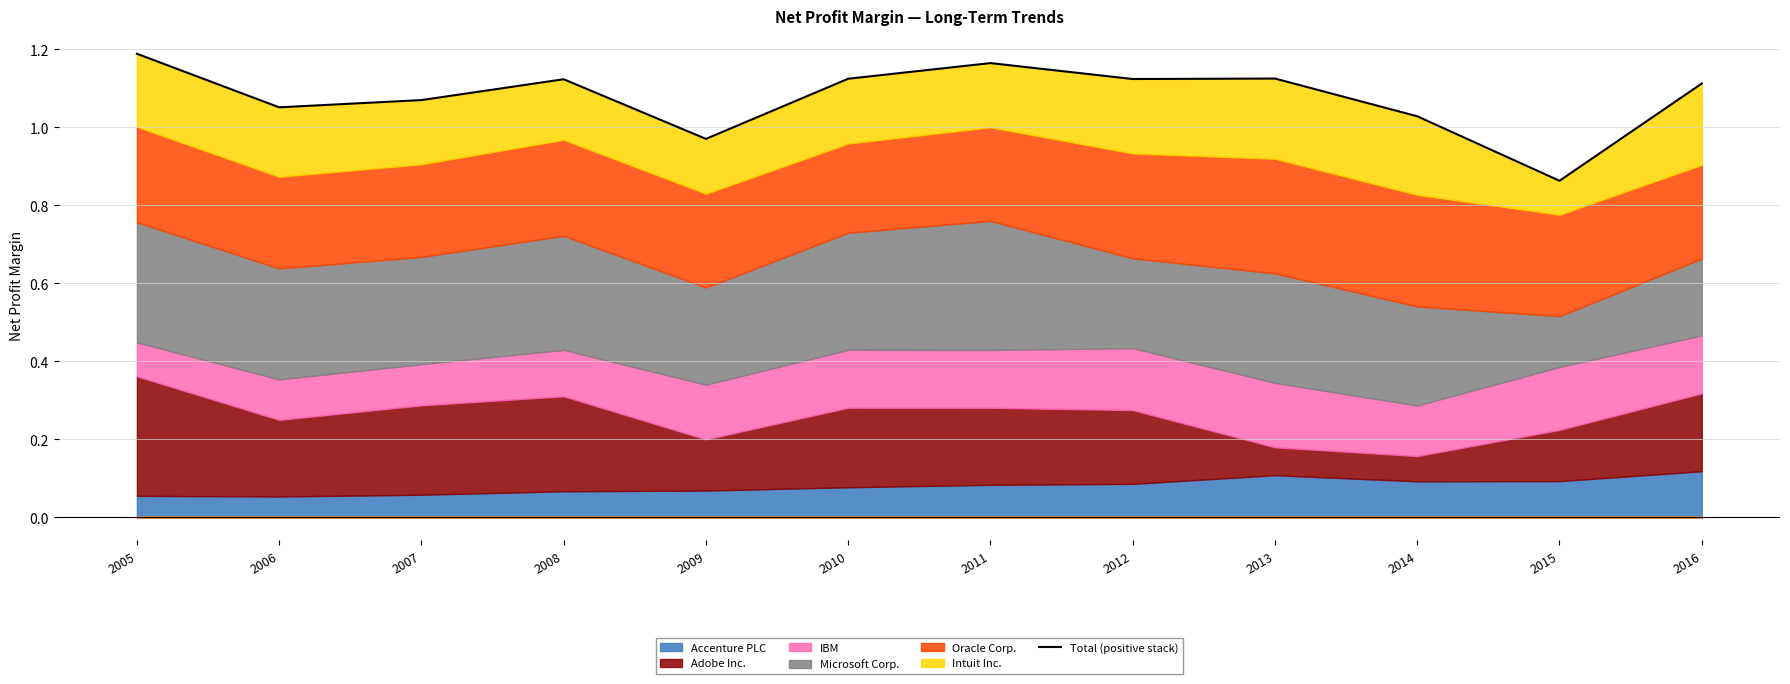

How many values exceed 1?

10